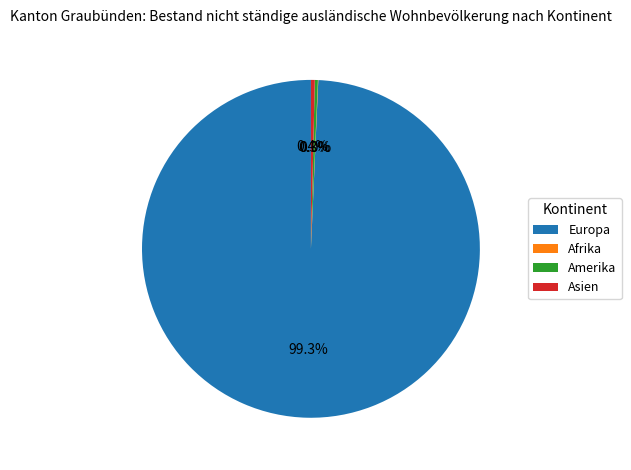

Does any single category account for the majority?

Yes